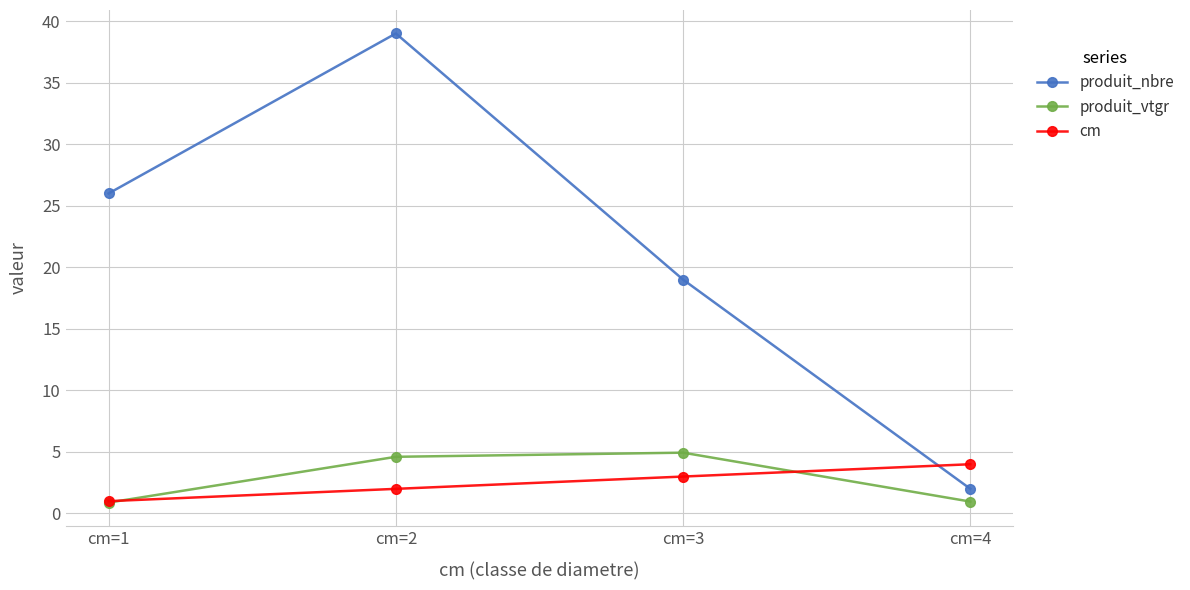

True or false: produit_vtgr and produit_nbre cross at least once.

False